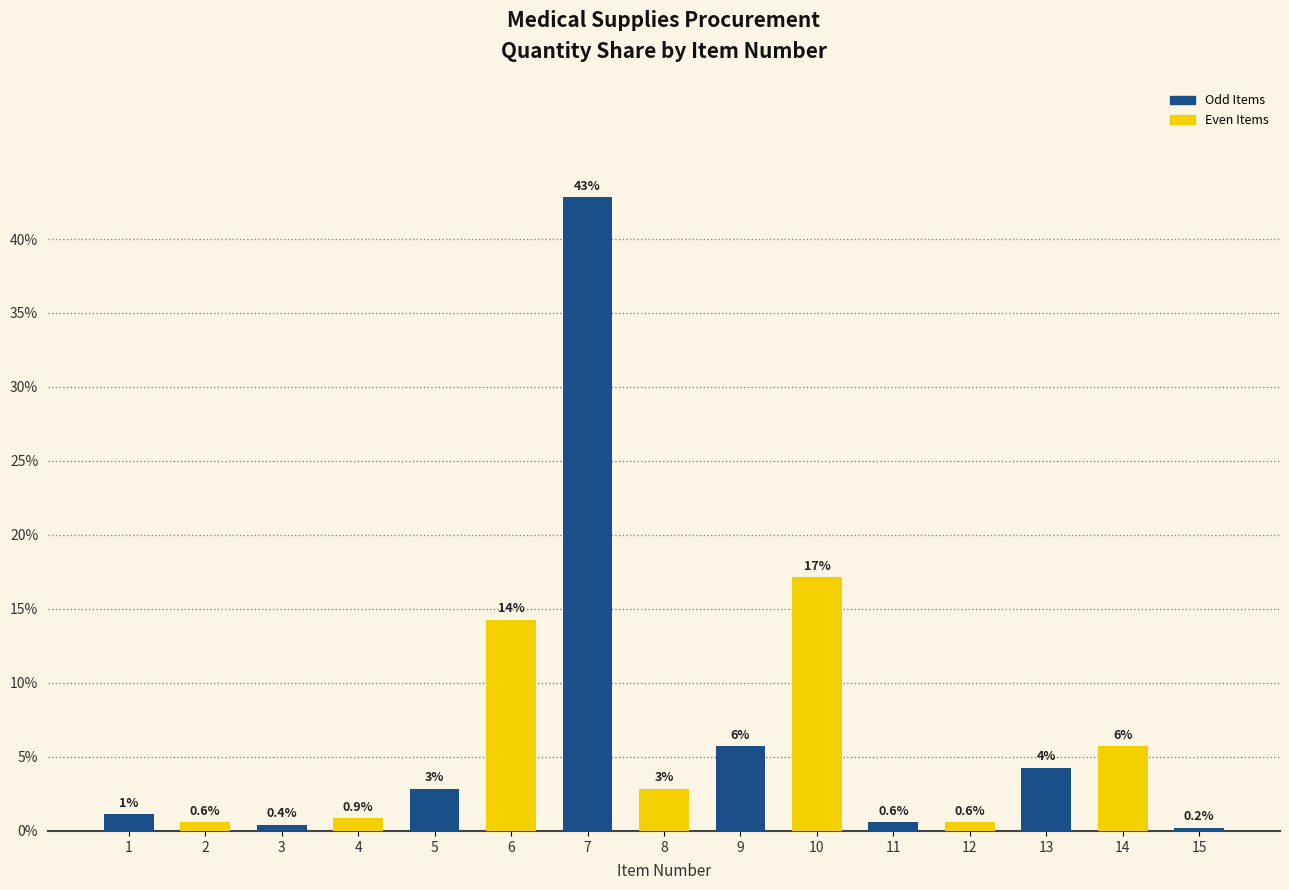

Where is the data nearest to the value 21?

10